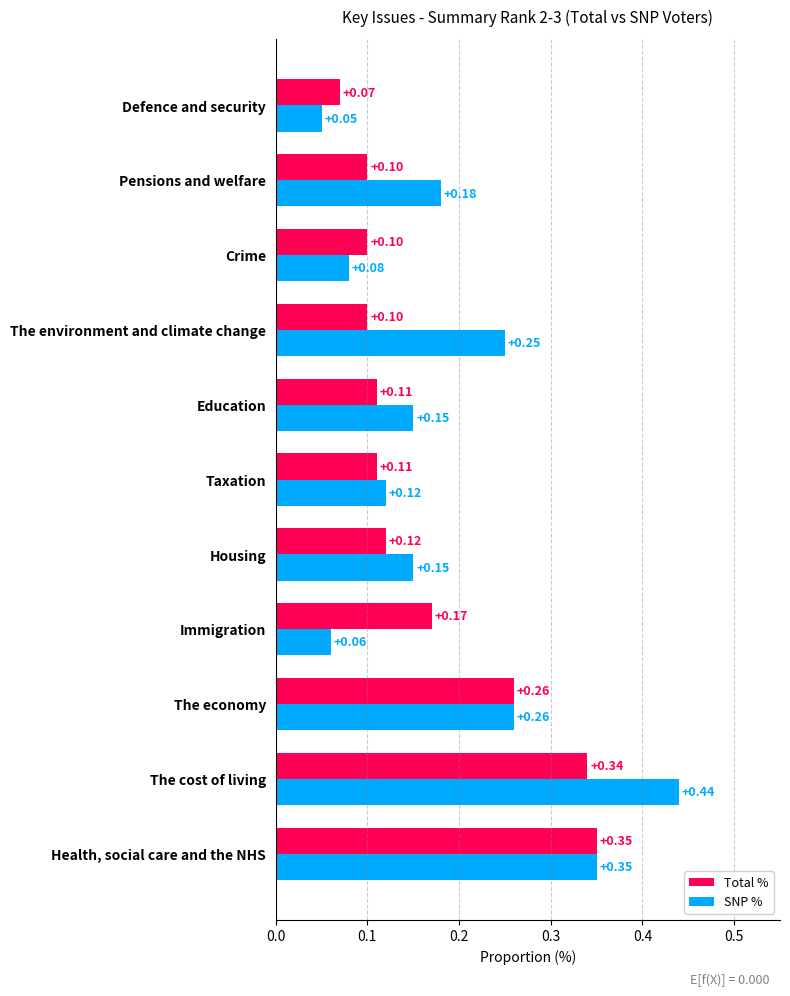

Rank the series by their average value, from lowest to highest.

Total %, SNP %